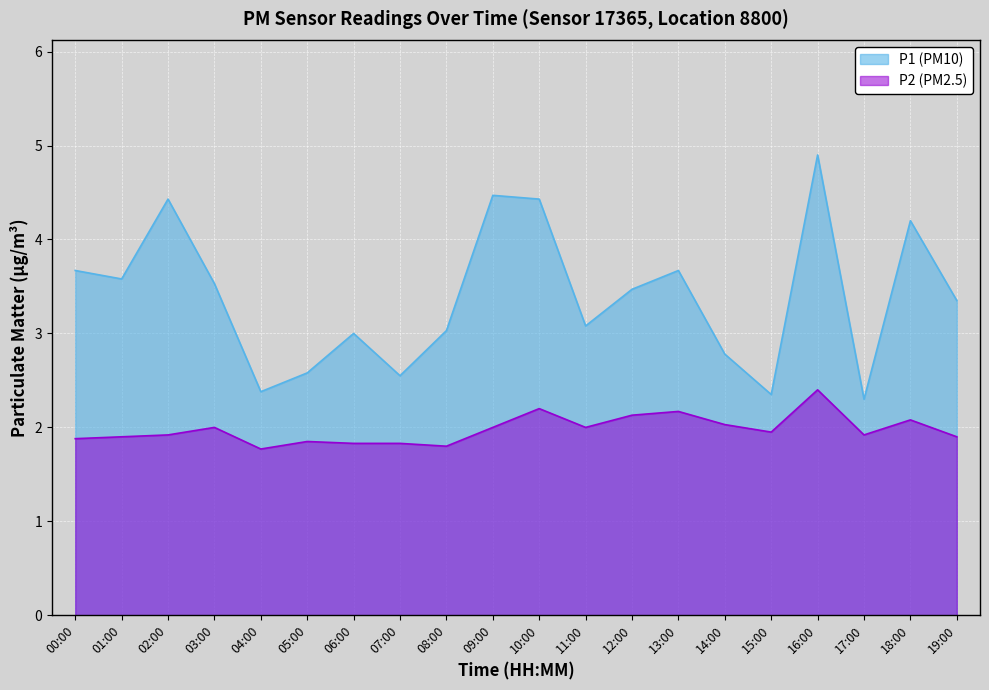

At which category does P1 reach its first local valley?

01:00